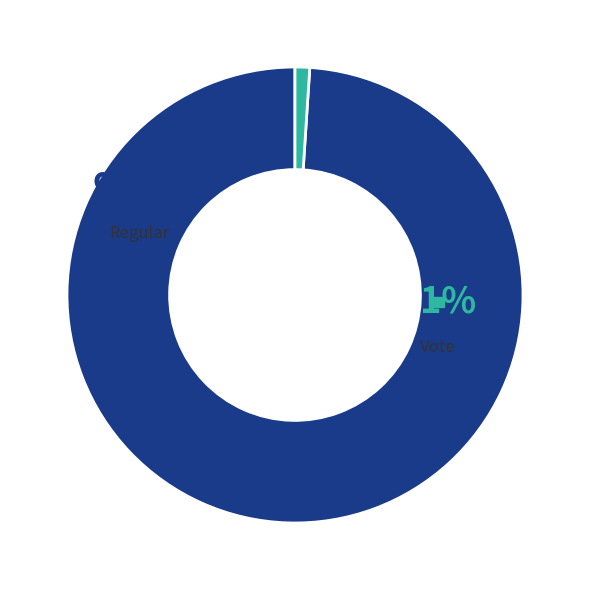

To the nearest percent, what is the average slice percentage?

50%